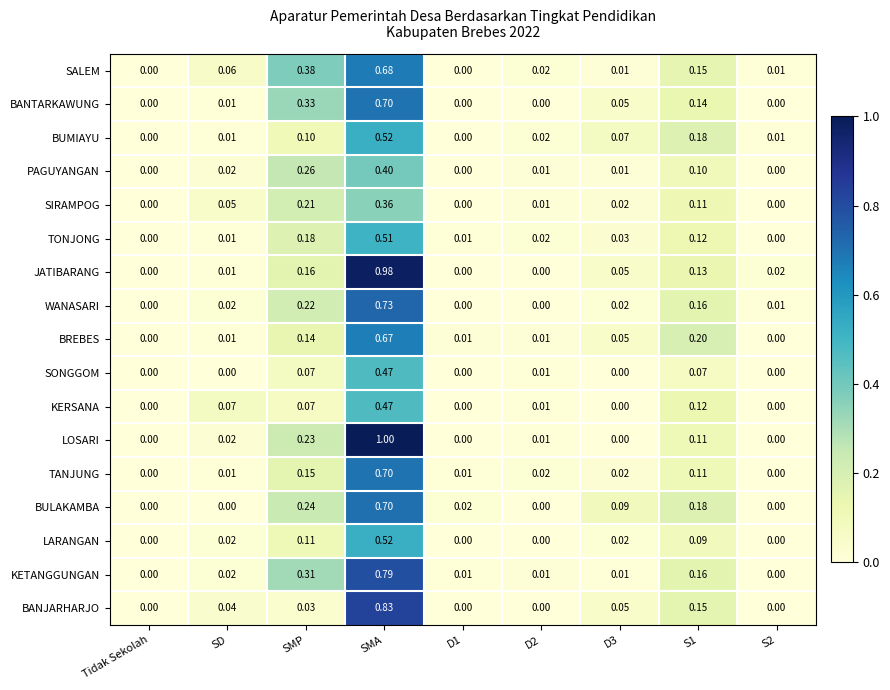

Which category has the highest value in the SIRAMPOG series?

SMA